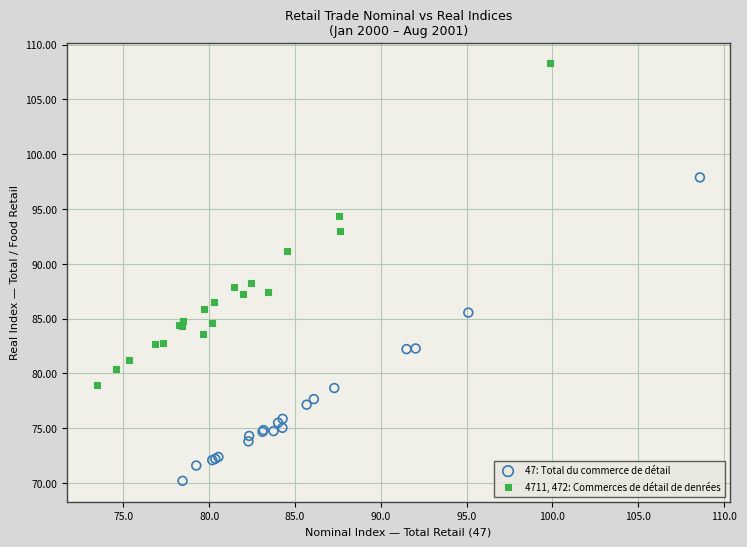

Which series contains the highest Y value?

4711, 472: Commerces de détail de denrées